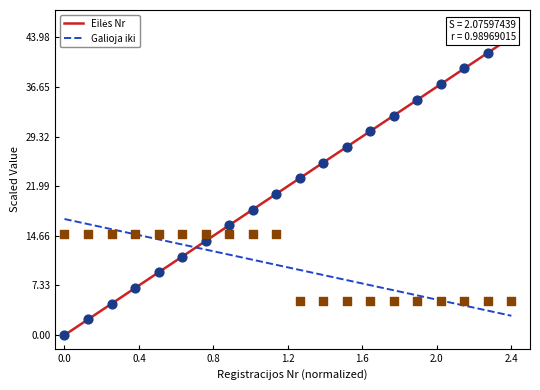

What are all the series names shown in the legend?

Eilės Nr, Galioja iki